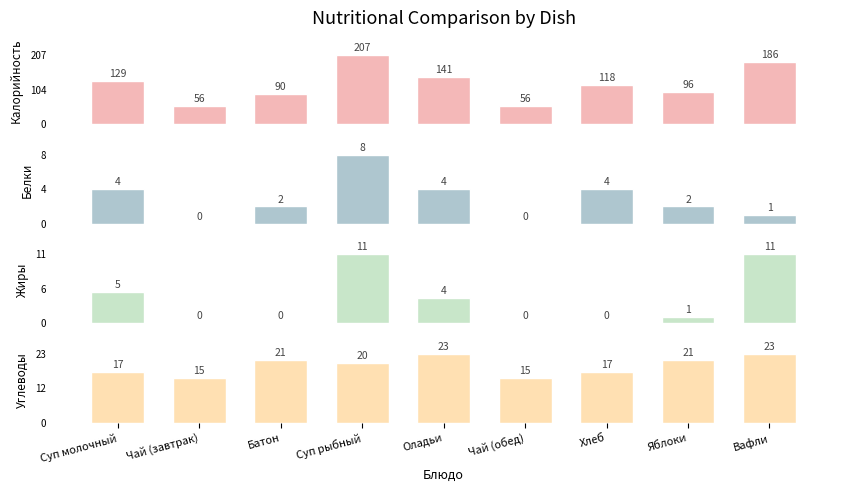

What is the difference between the maximum and minimum values in the Жиры series?

11